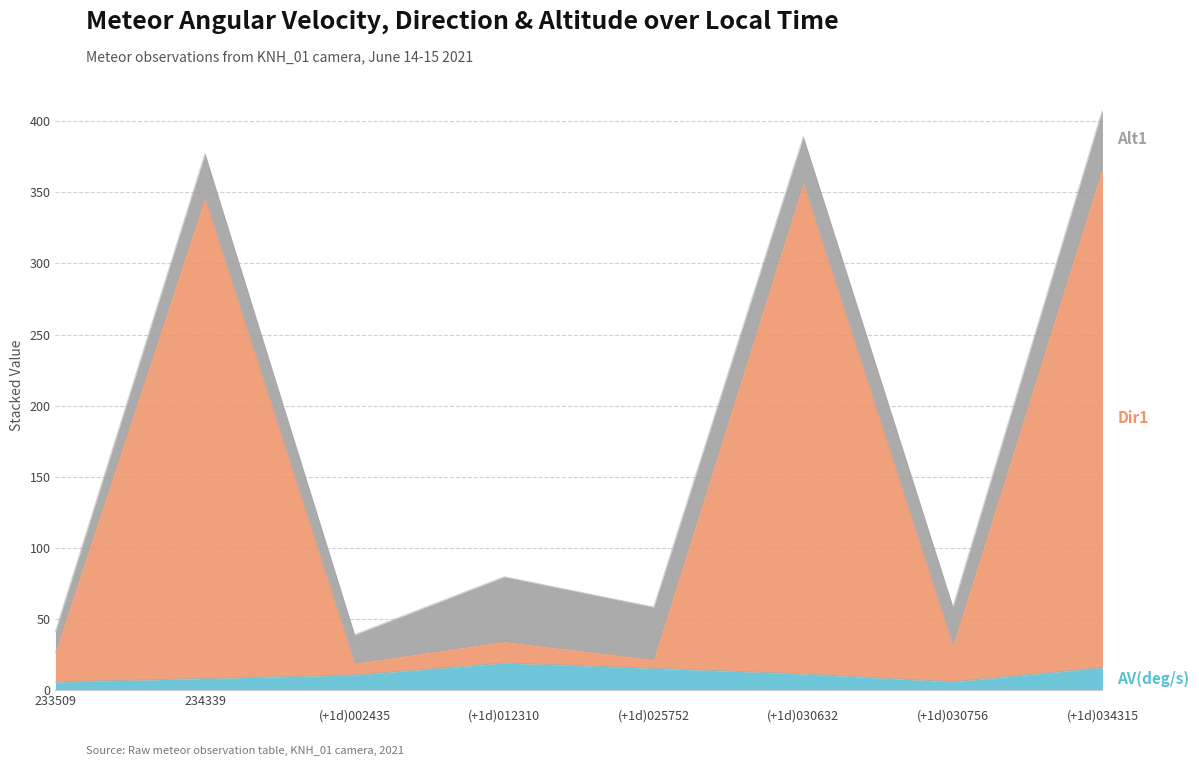

Does the chart display data point markers on the line(s)?

No